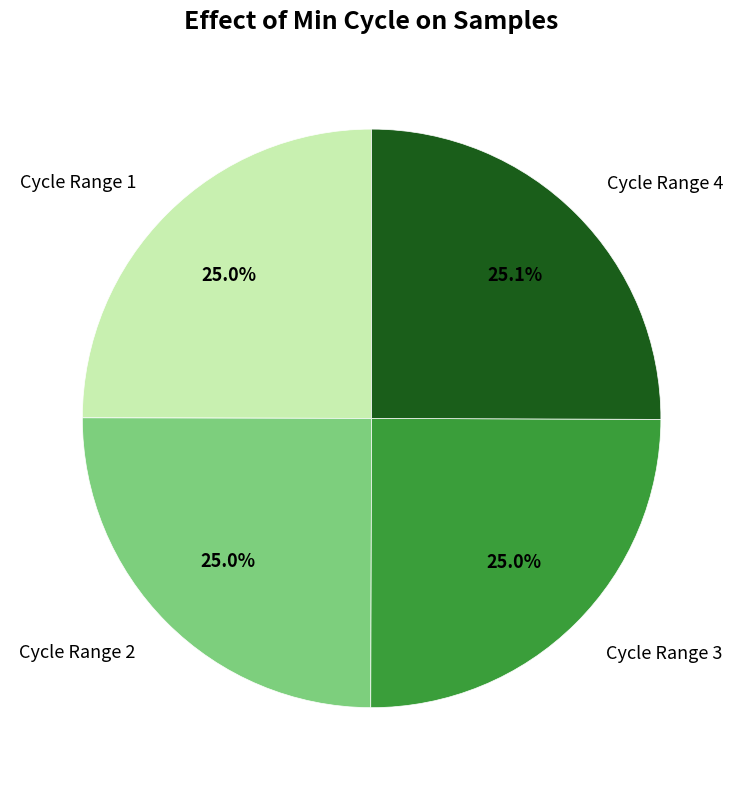

What percentage is NOT represented by Cycle Range 4?

74.9%